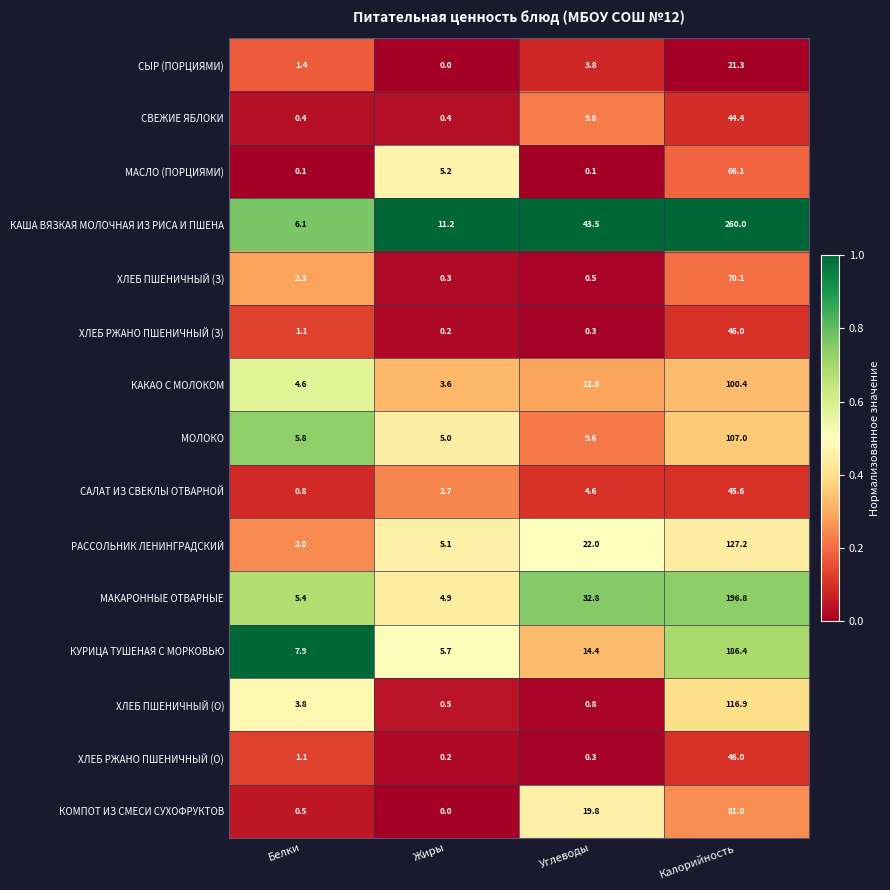

Which category has the lowest value across all series?

Жиры